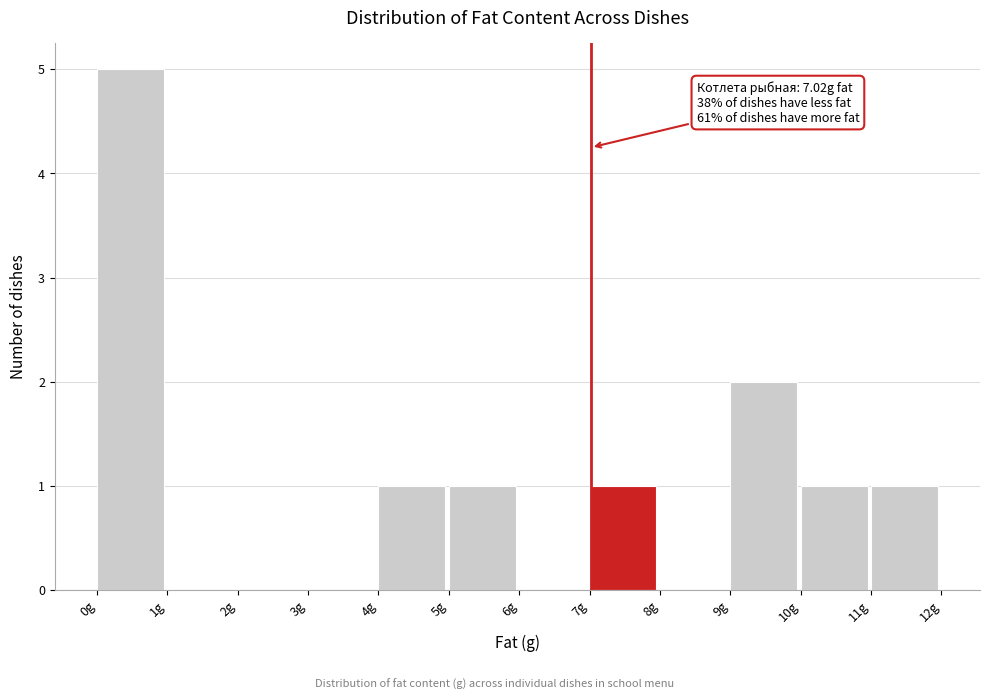

Which range on the x-axis has the tallest bar?

0 to 1